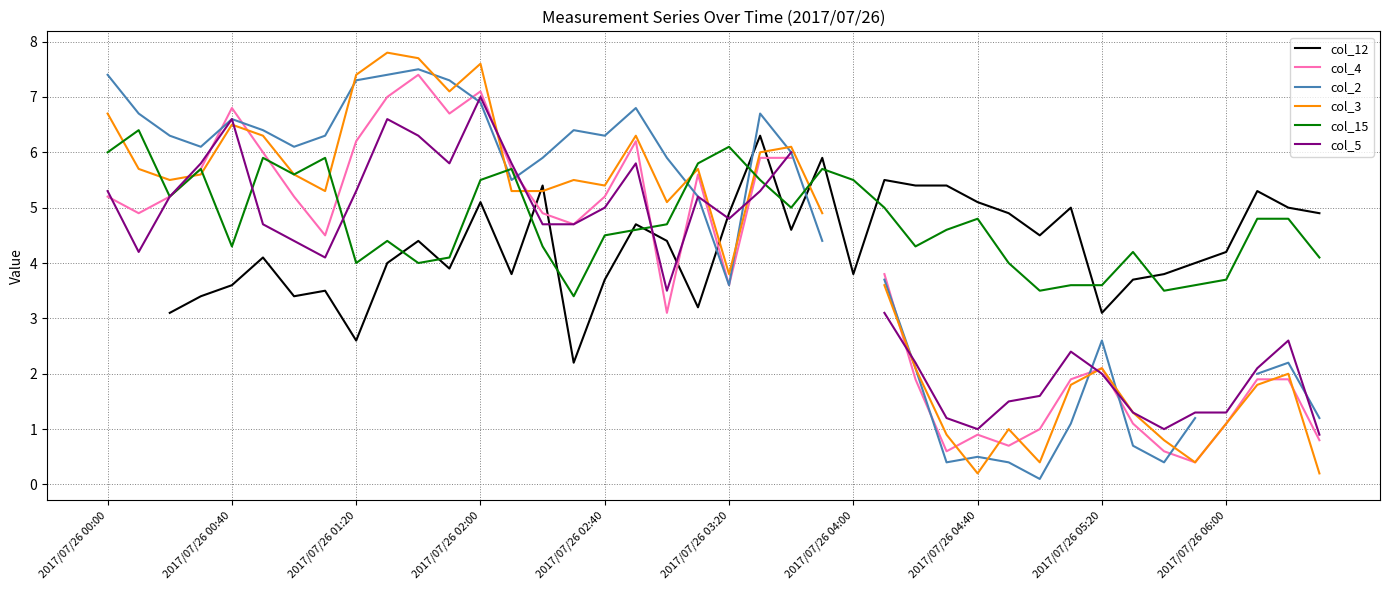

How many interior local peaks does the col_5 series have?

7